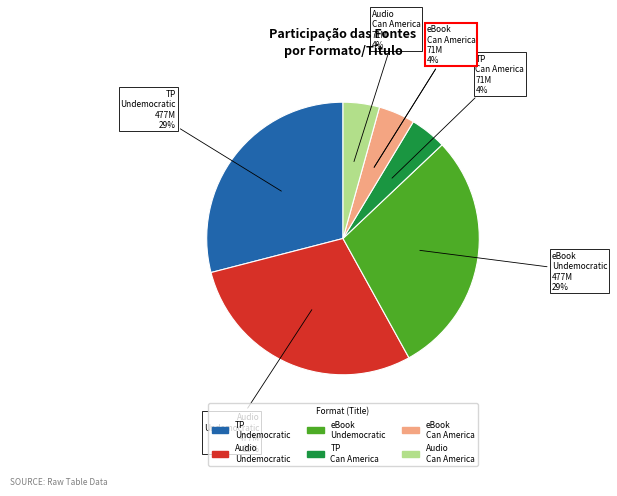

Does any single category account for the majority?

No